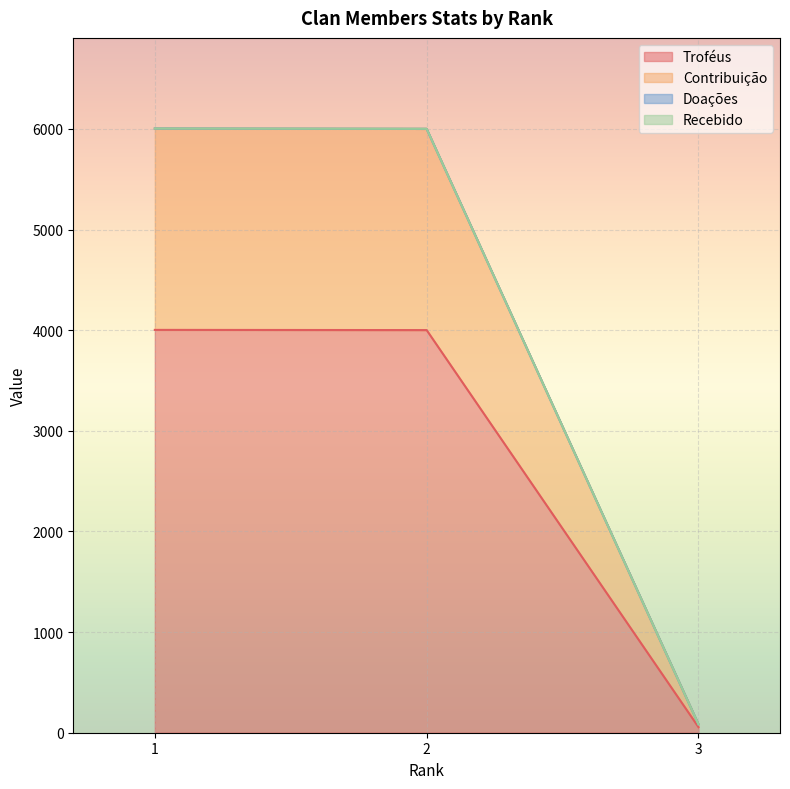

What is the spread (max minus min) of values at 3?

28